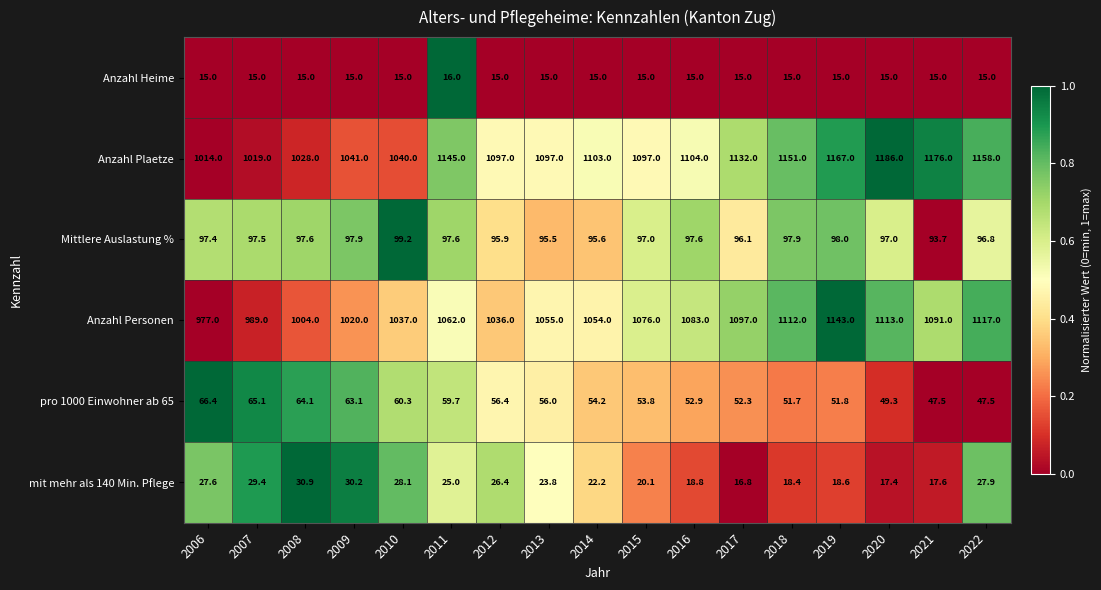

Rank the series at 2016 from lowest to highest value.

Anzahl Heime, mit mehr als 140 Min. Pflege, pro 1000 Einwohner ab 65, Mittlere Auslastung %, Anzahl Personen, Anzahl Plaetze